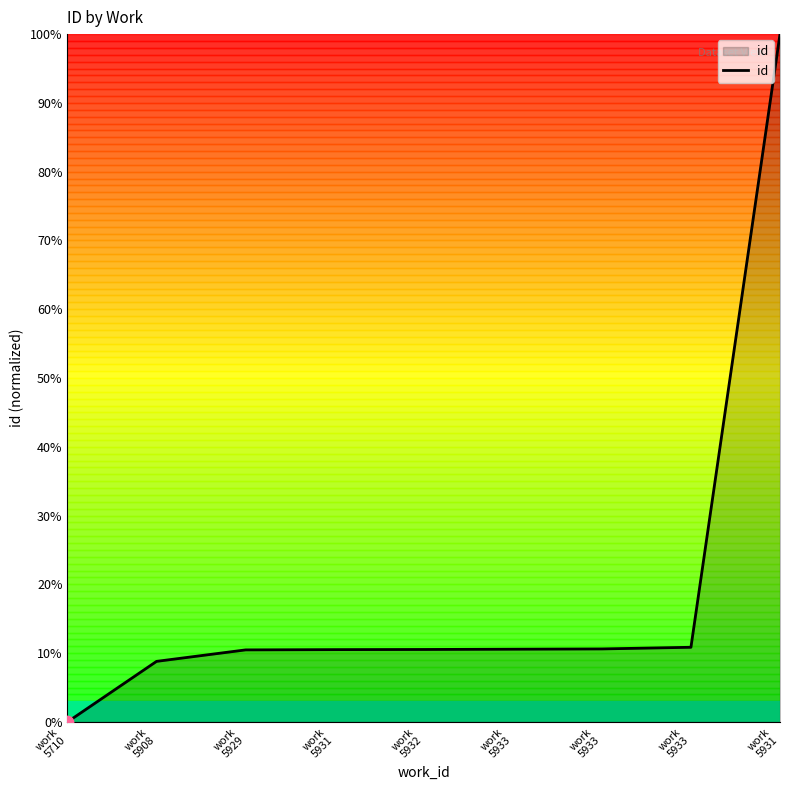

Approximately how many times larger is the value at work
5908 compared to work
5933?

0.8